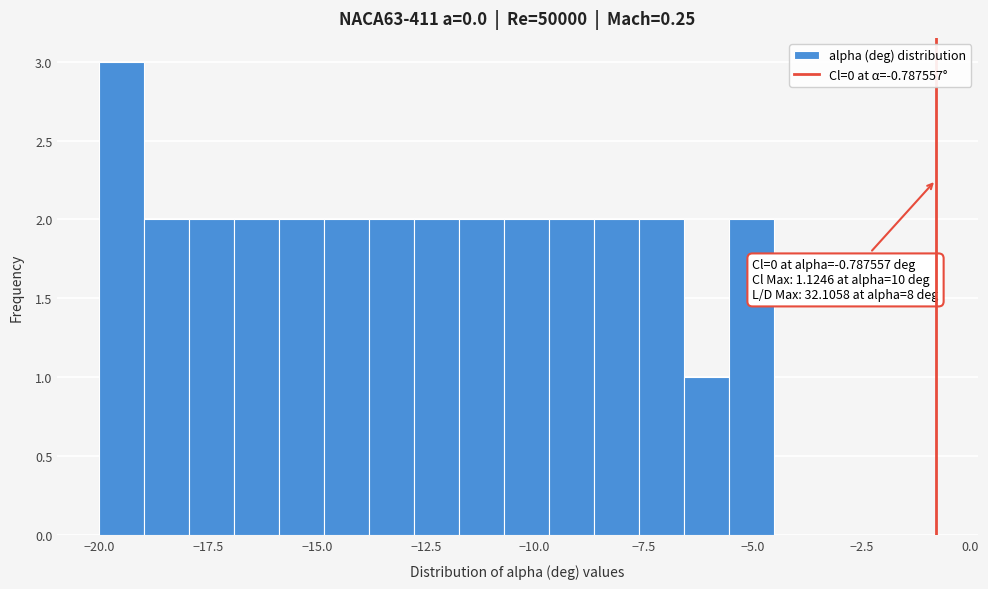

Around what value on the x-axis is the tallest bar? Give the approximate position of its centre, as read against the axis.

-19.5